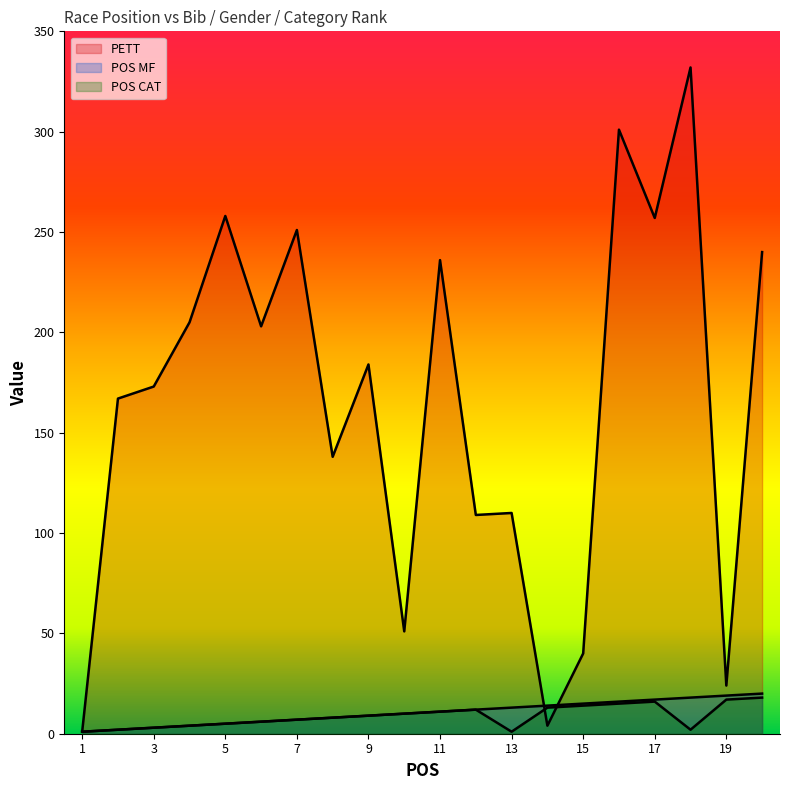

Read the POS MF value at 19, to the nearest 5.

20